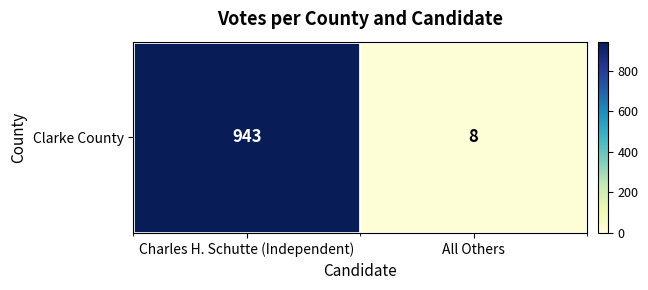

What is the sum of the values at All Others and Charles H. Schutte (Independent)?

951